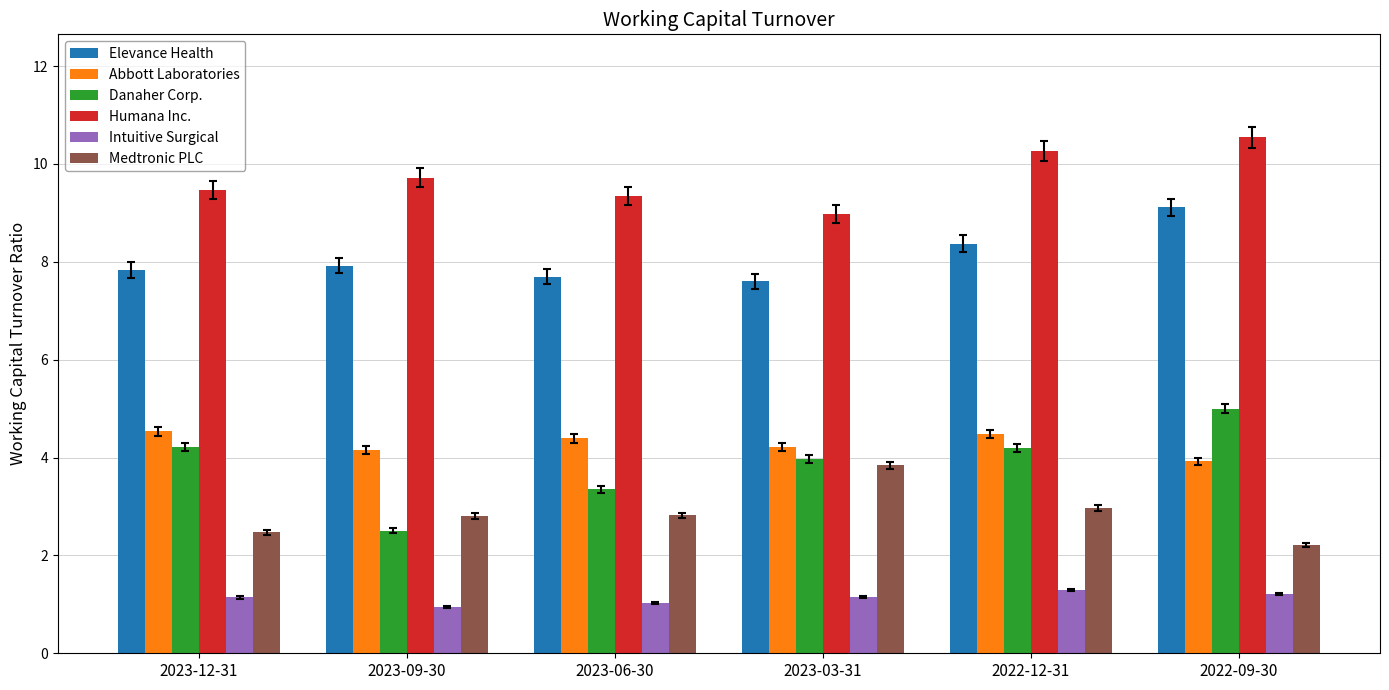

How many data points does each series have?

6